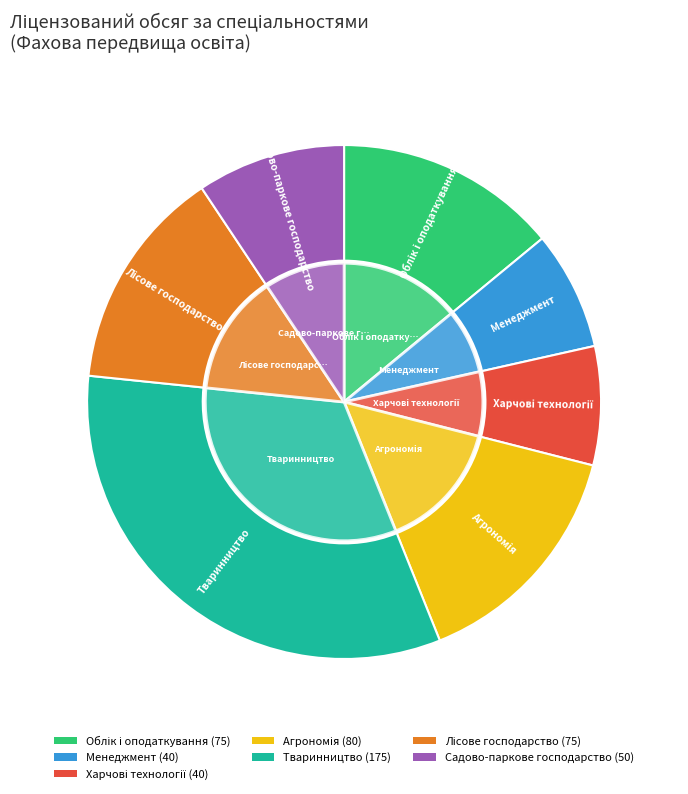

To the nearest percent, what percentage of the pie is Тваринництво?

33%